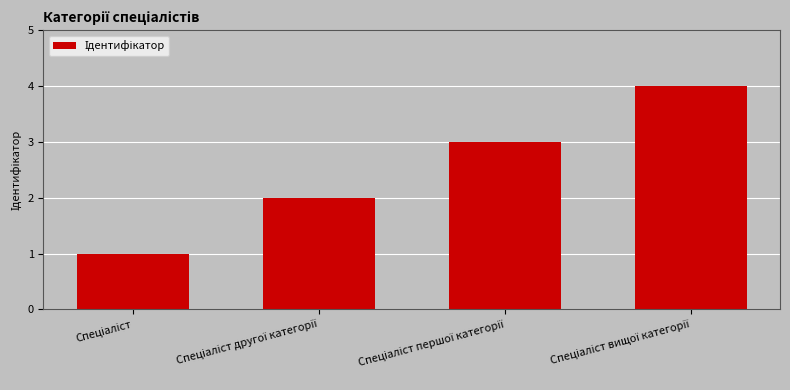

What is the maximum value shown in the chart?

4